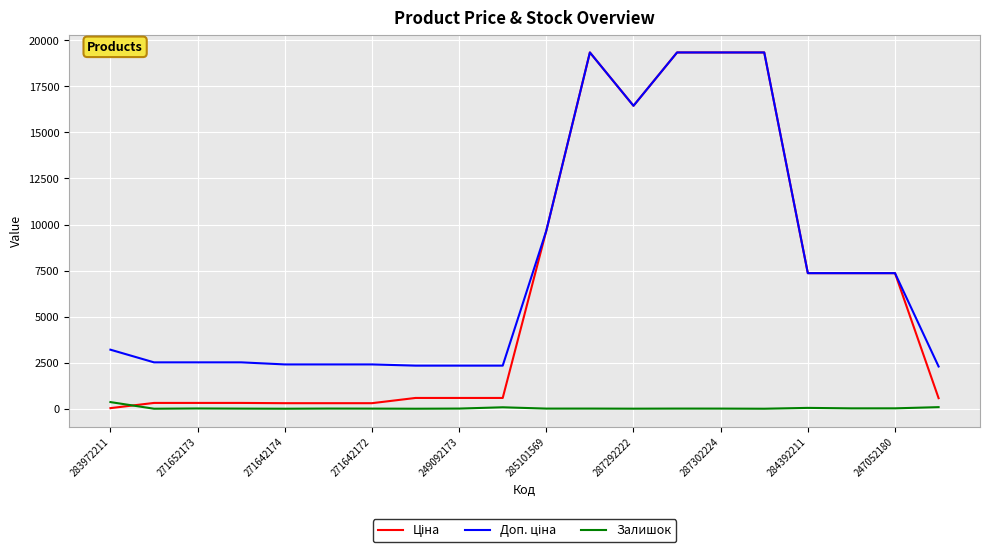

Reading left to right, list all the values displayed in this chart.

Ціна: 32.0	314.7	314.7	314.7	300.6	300.6	300.6	584.9	584.9	584.9	9664.7	19343.1	16448.2	19343.1	19343.1	19343.1	7360.2	7360.2	7360.2	573.2
Доп. ціна: 3205.0	2517.5	2517.5	2517.5	2405.2	2405.2	2405.2	2339.7	2339.7	2339.7	9664.7	19343.1	16448.2	19343.1	19343.1	19343.1	7360.2	7360.2	7360.2	2292.9
Залишок: 360.0	0.0	14.0	6.0	0.0	9.0	6.0	0.0	8.0	78.0	7.0	8.0	3.0	8.0	7.0	0.0	45.0	20.0	21.0	86.0